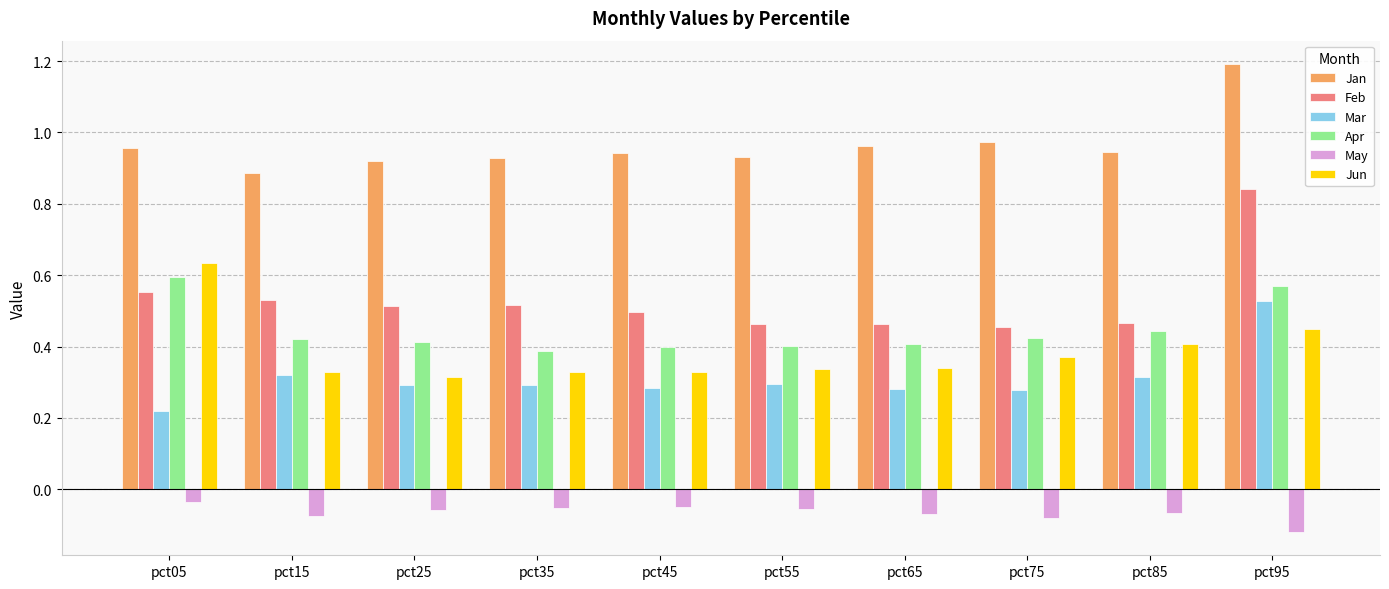

Which category has the lowest value in the Jun series?

pct25